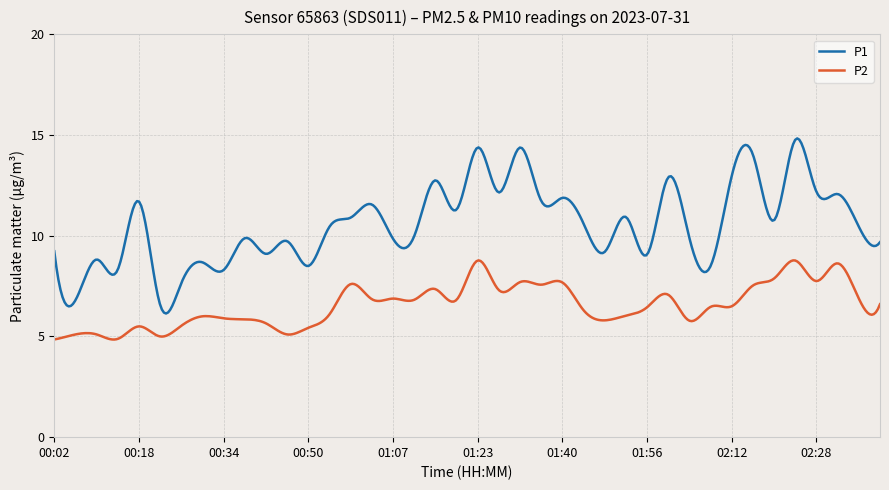

Which series has the largest range (max minus min)?

P1